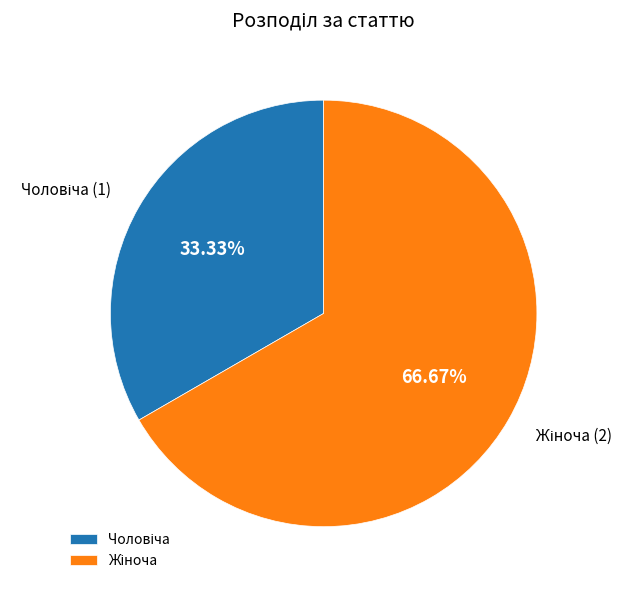

Does any single category account for the majority?

Yes